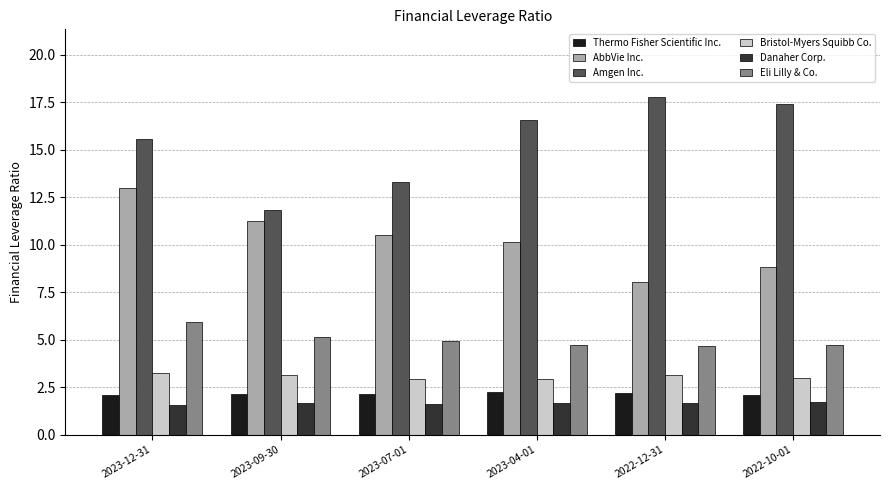

How many bars are there in total?

36